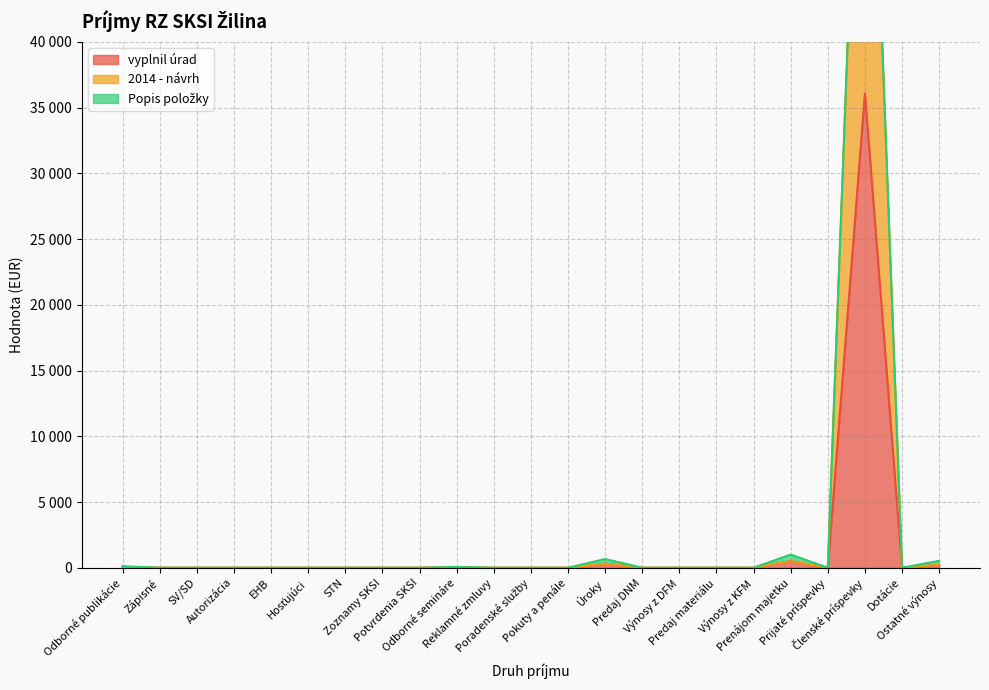

True or false: 2014 - návrh and vyplnil úrad intersect in this chart.

False